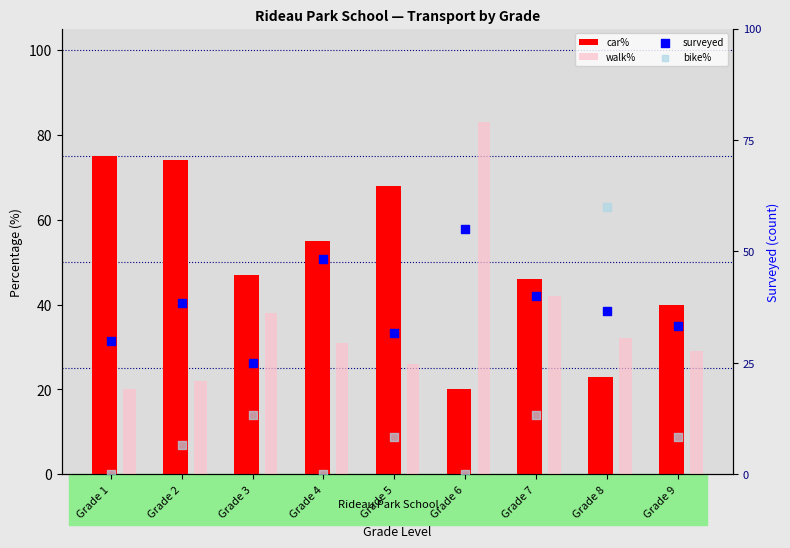

At which category is the sum across all series the highest?

Grade 6